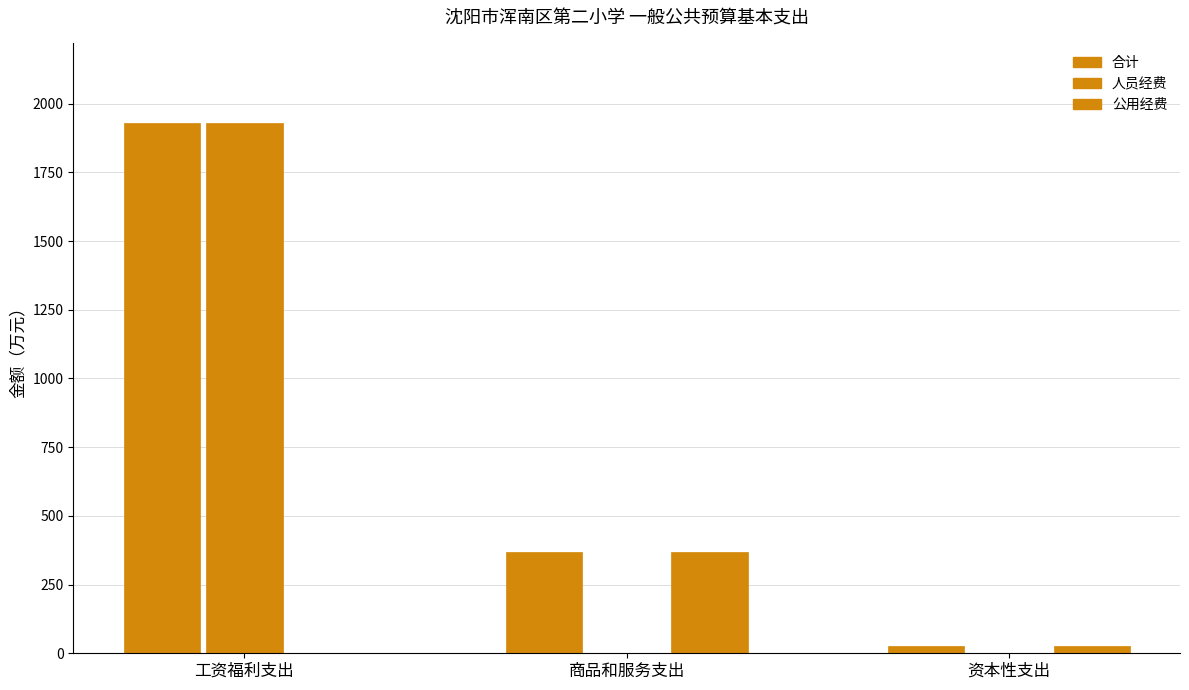

How many groups of bars are there?

3